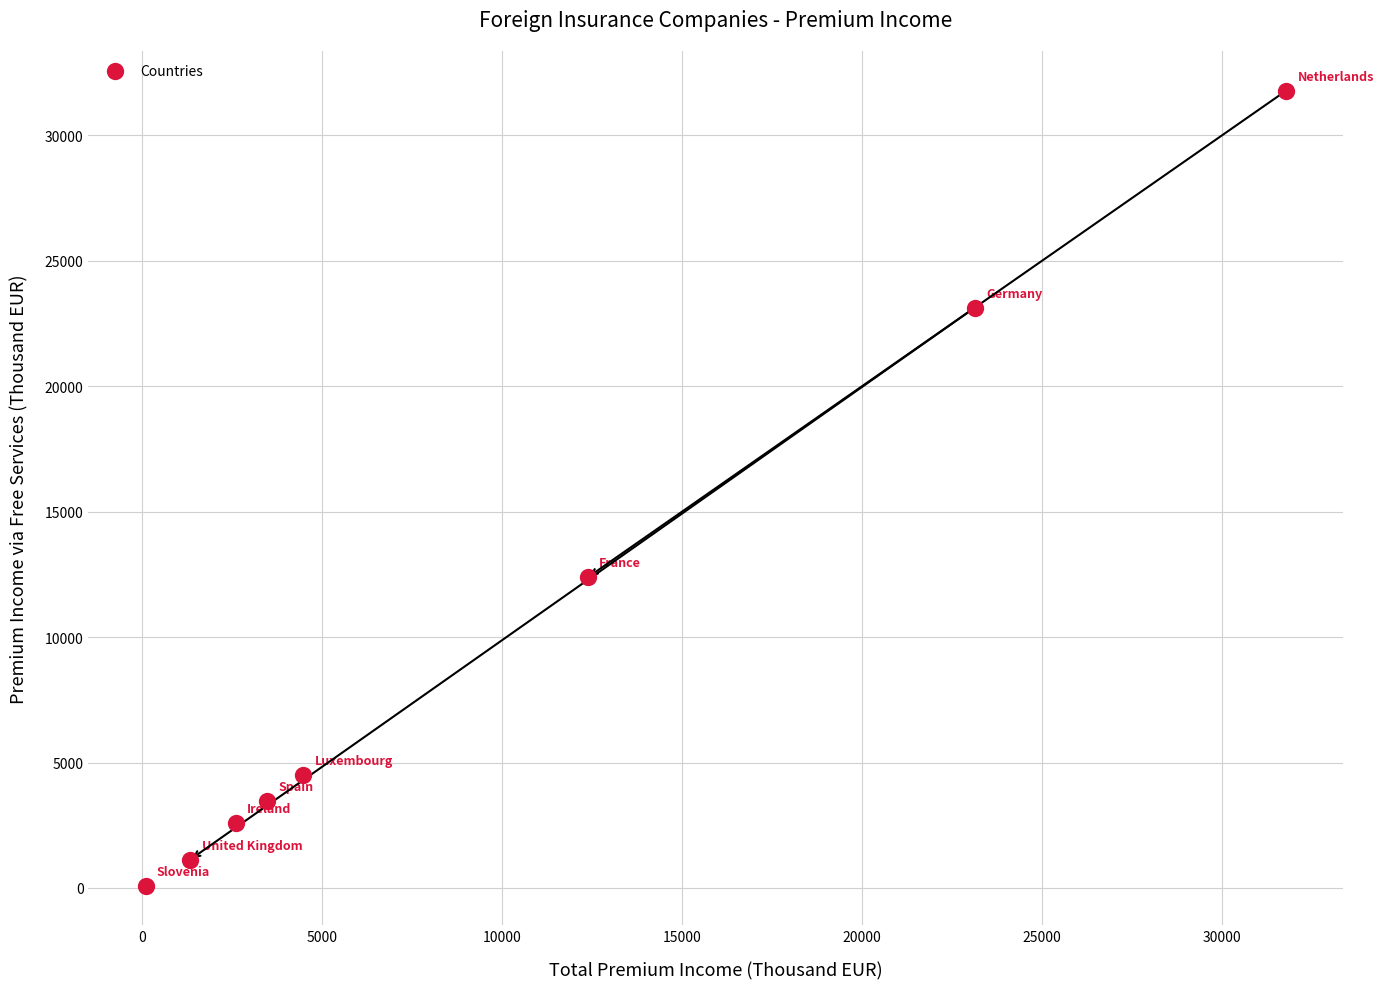

What is the range of X values (max minus min)?

31685.1